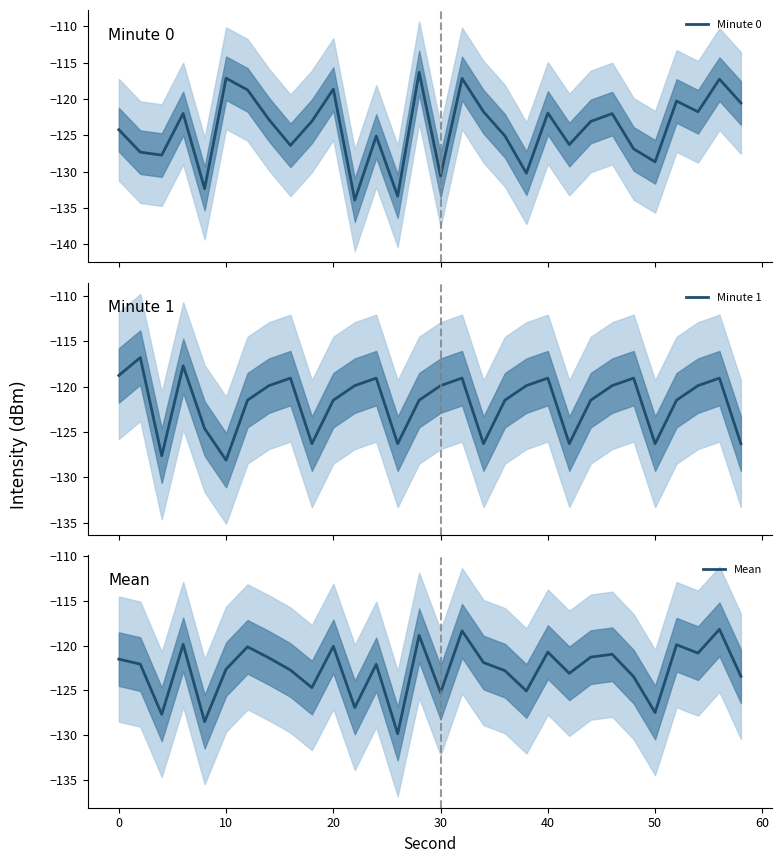

What is the lowest value of the Minute 1 series?

-128.1